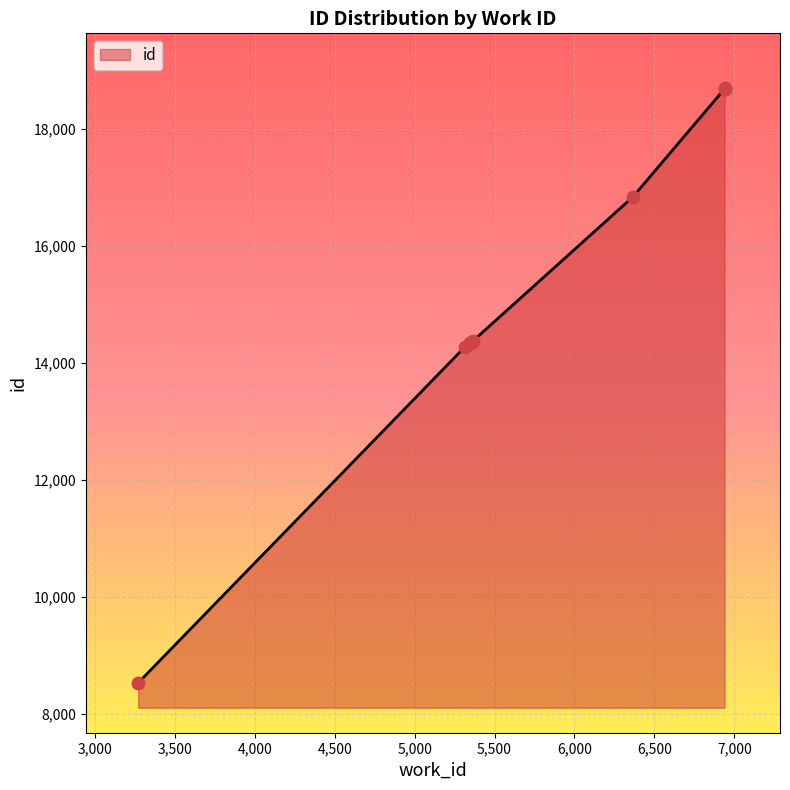

Between 5351 and 5316, which is larger?

5351